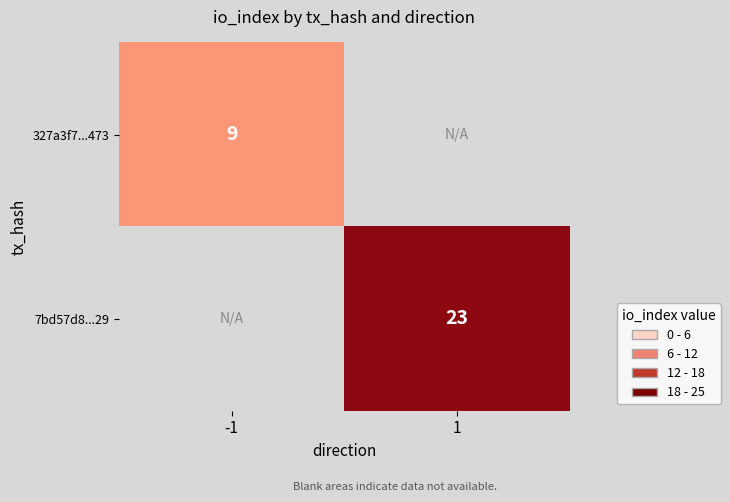

True or false: 327a3f7...473 has a value of 9 at -1.

True